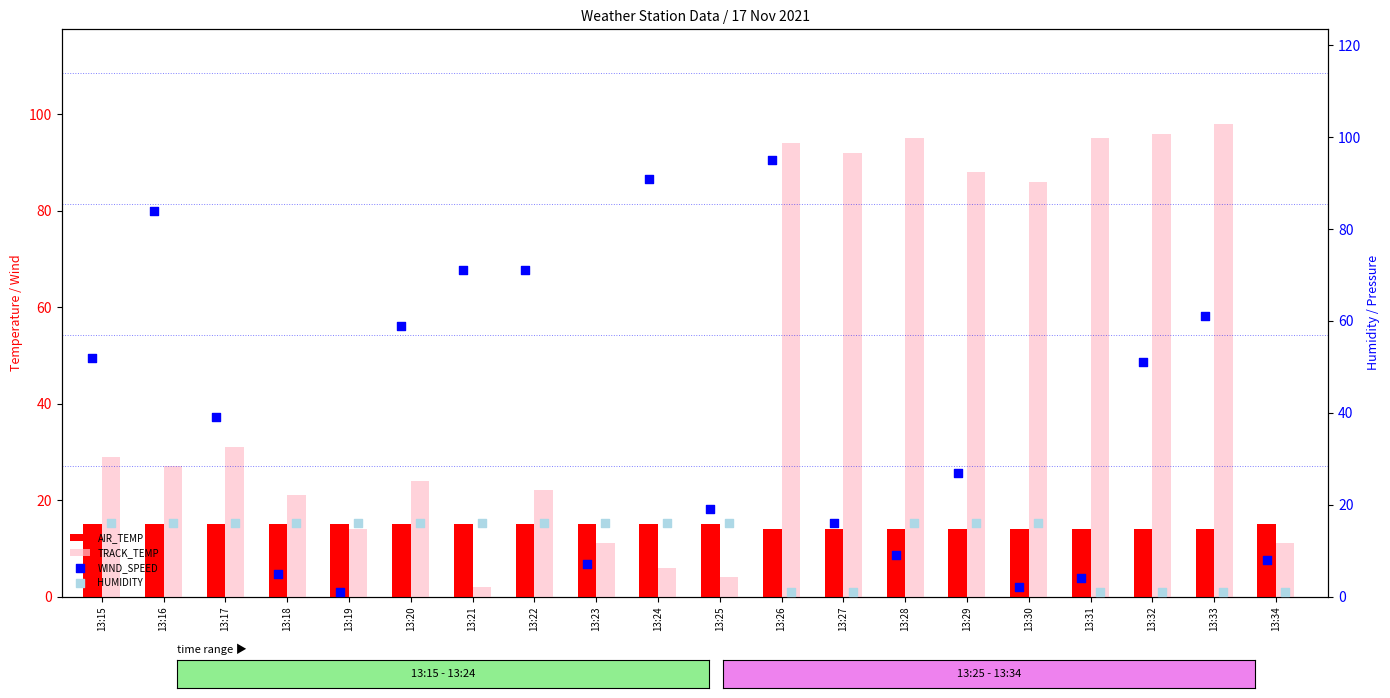

Which series has the largest total across all categories?

TRACK_TEMP